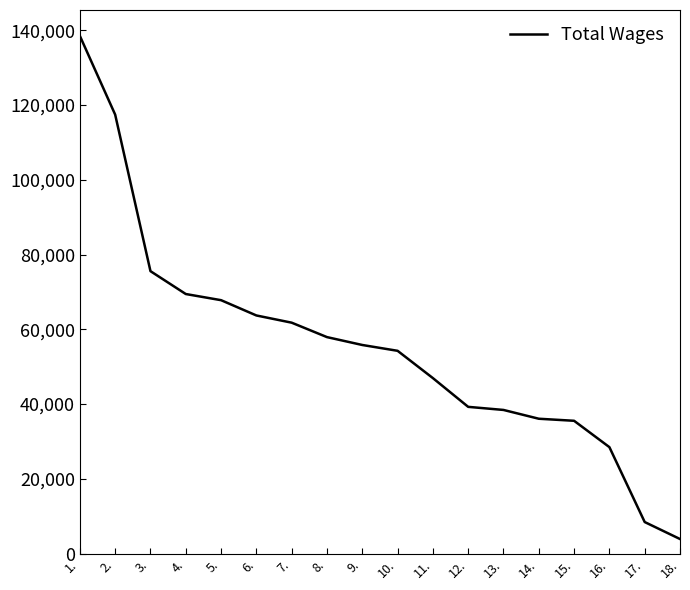

What is the minimum value shown in the chart?

3916